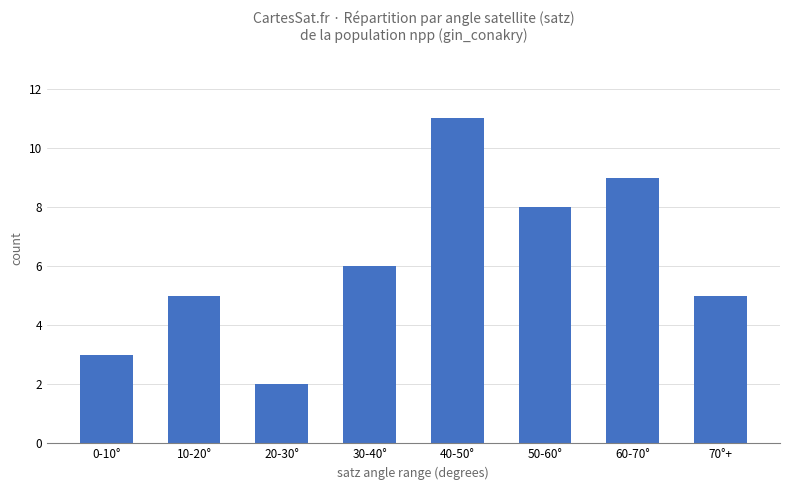

The value at 60-70° is 9. True or false?

True